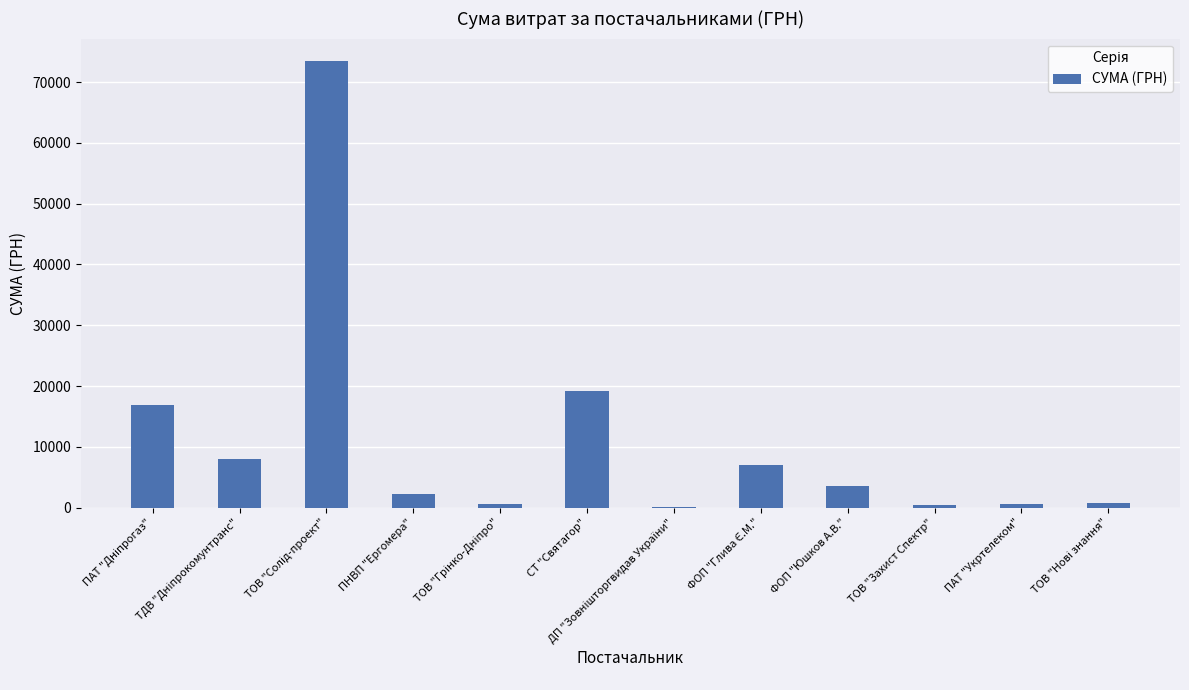

Is it true that the value at СТ "Святагор" is 5446.0?

False